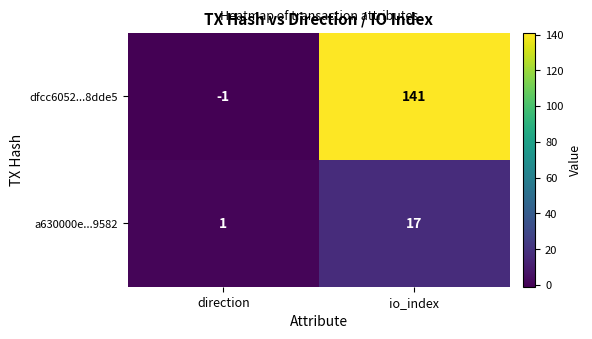

Reading left to right, list all the values displayed in this chart.

dfcc6052...8dde5: direction=-1	io_index=141
a630000e...9582: direction=1	io_index=17